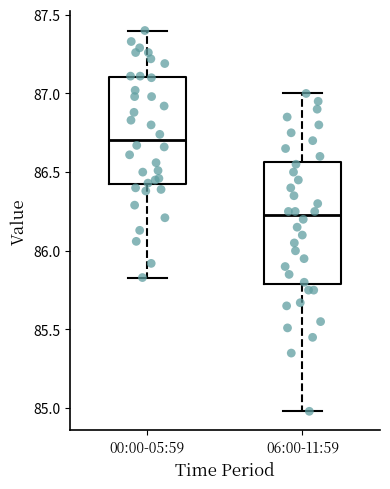

Which box's median line is the highest?

00:00-05:59